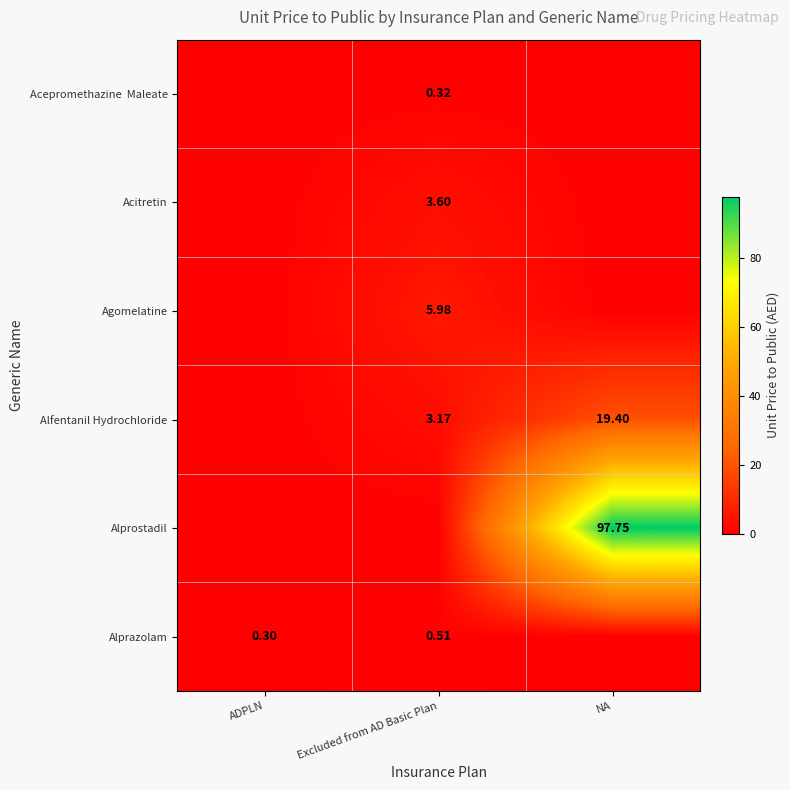

Is it true that Acitretin equals 2.4 at NA?

False